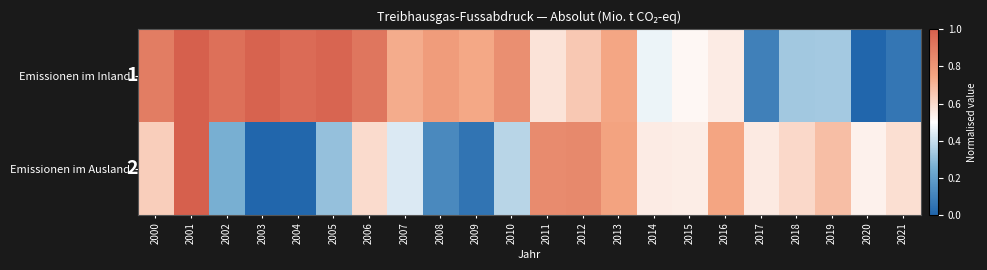

List the series in order of their peak value, lowest first.

Emissionen im Inland, Emissionen im Ausland